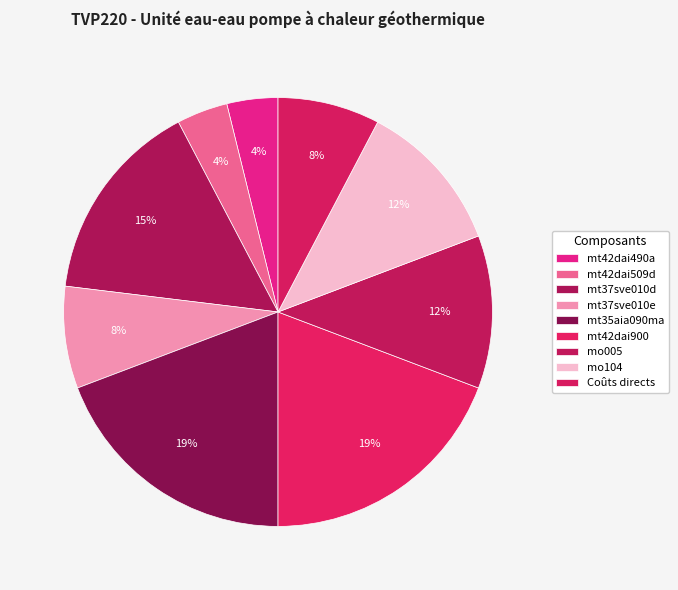

How many slices are in this pie chart?

9